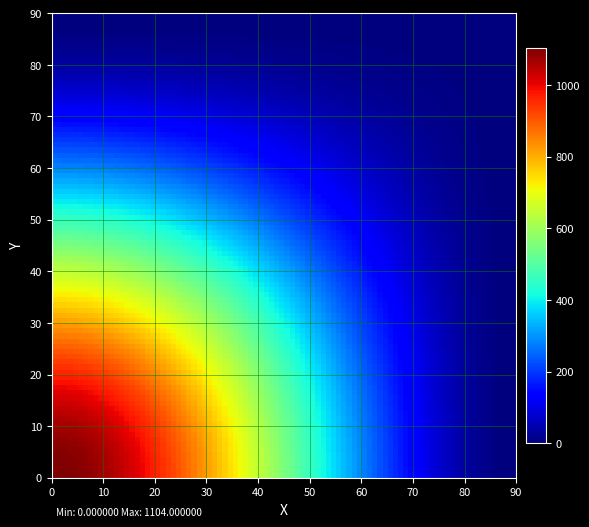

At how many categories does at least one series exceed 1025?

1